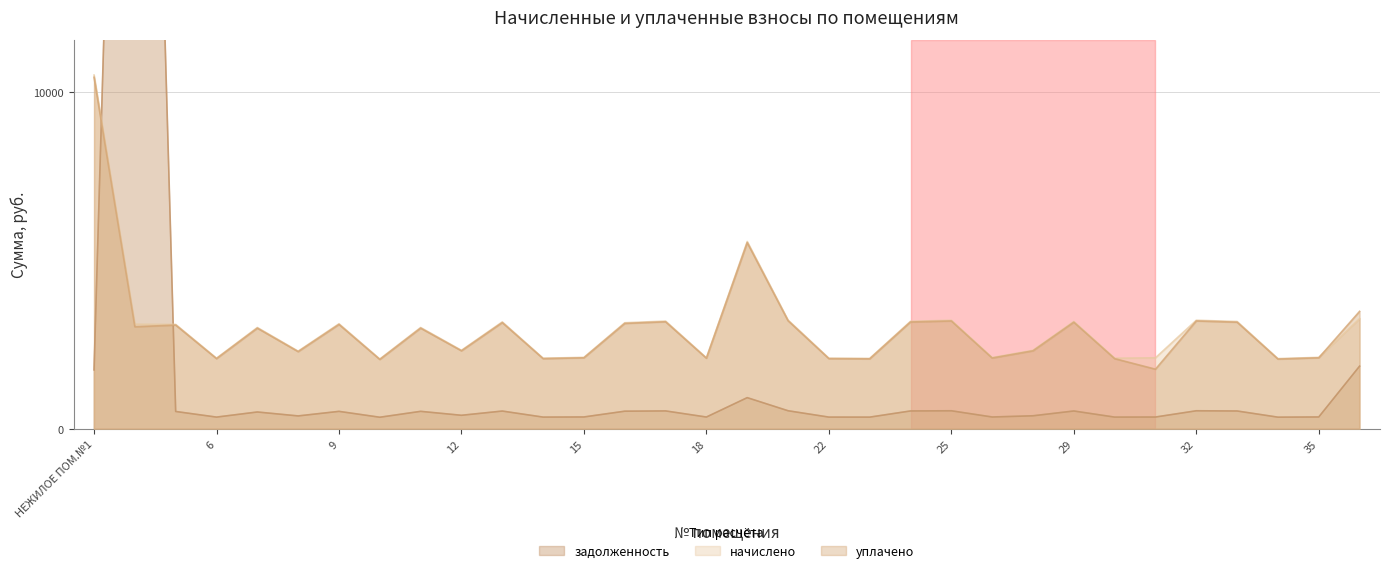

How many interior local valleys does the задолженность series have?

10